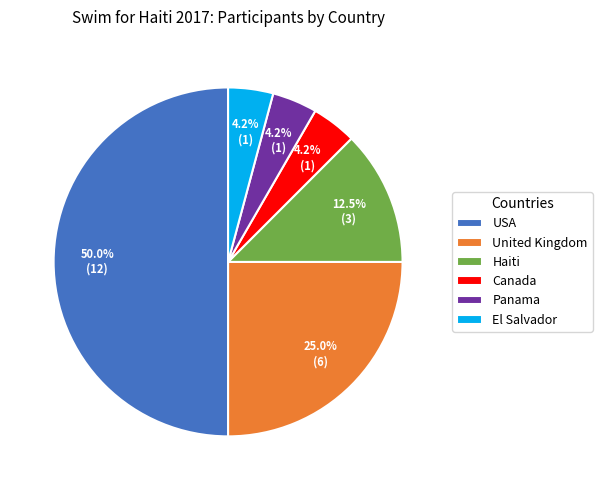

Which has a higher value, Haiti or USA?

USA